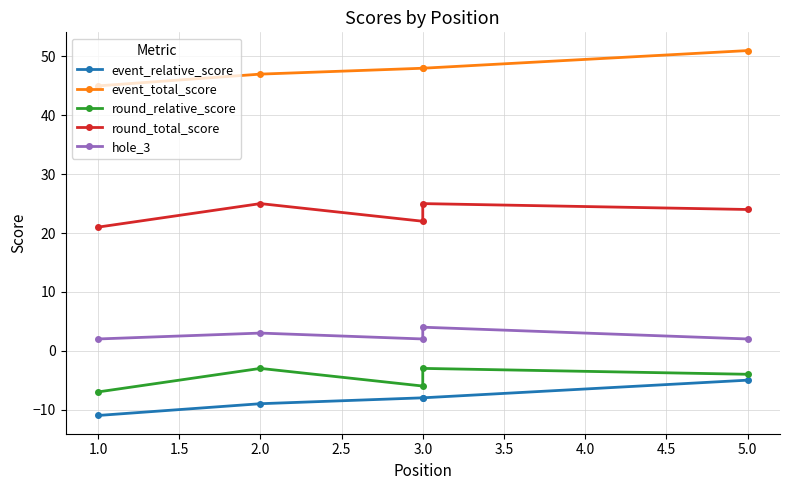

How many hole_3 values are between 2 and 3?

4